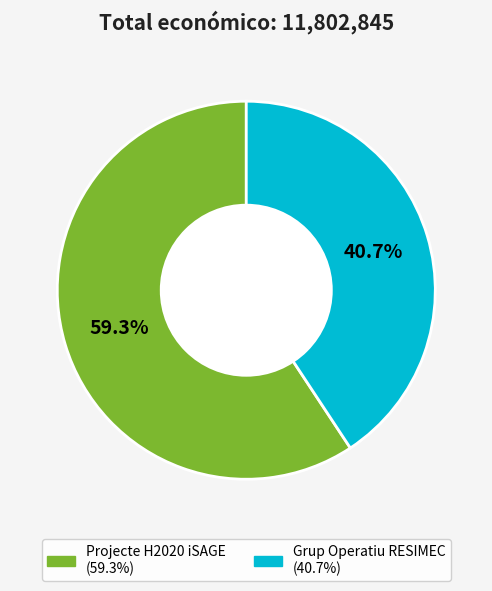

Is there a majority slice in this chart?

Yes